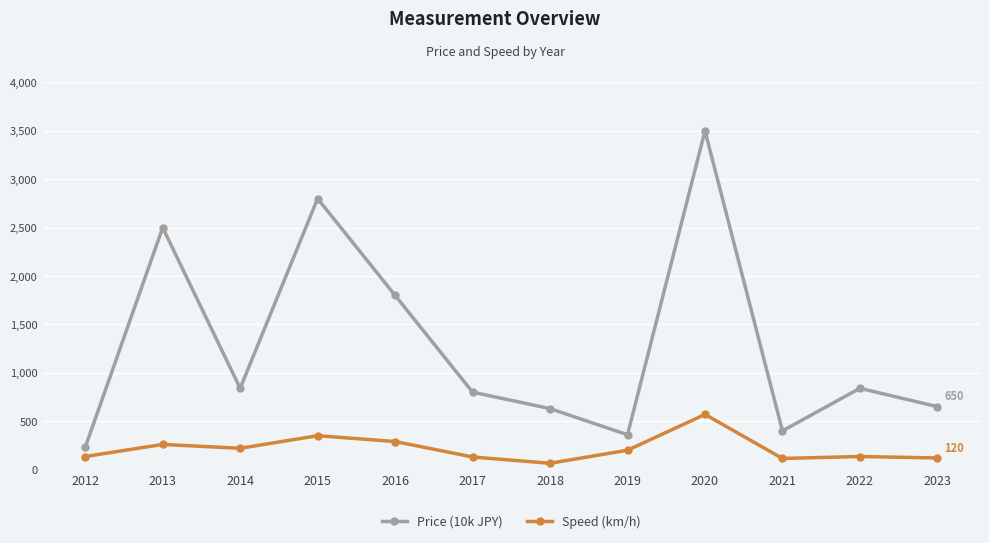

Rank the series at 2019 from lowest to highest value.

Speed (km/h), Price (10k JPY)